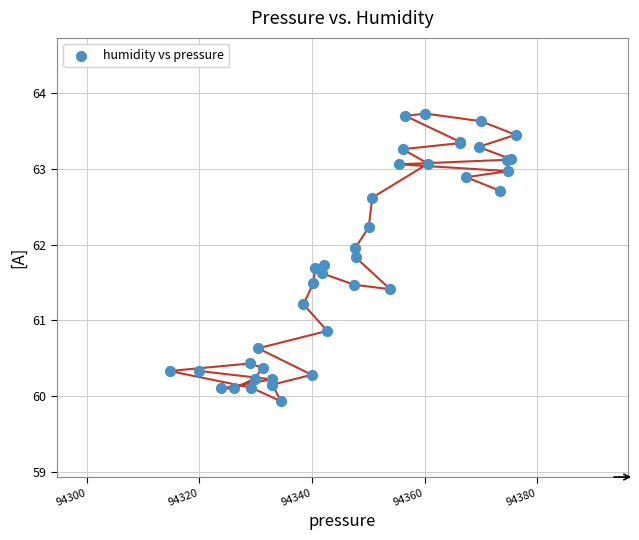

What Y value in the scatter plot is closest to 61?

60.9